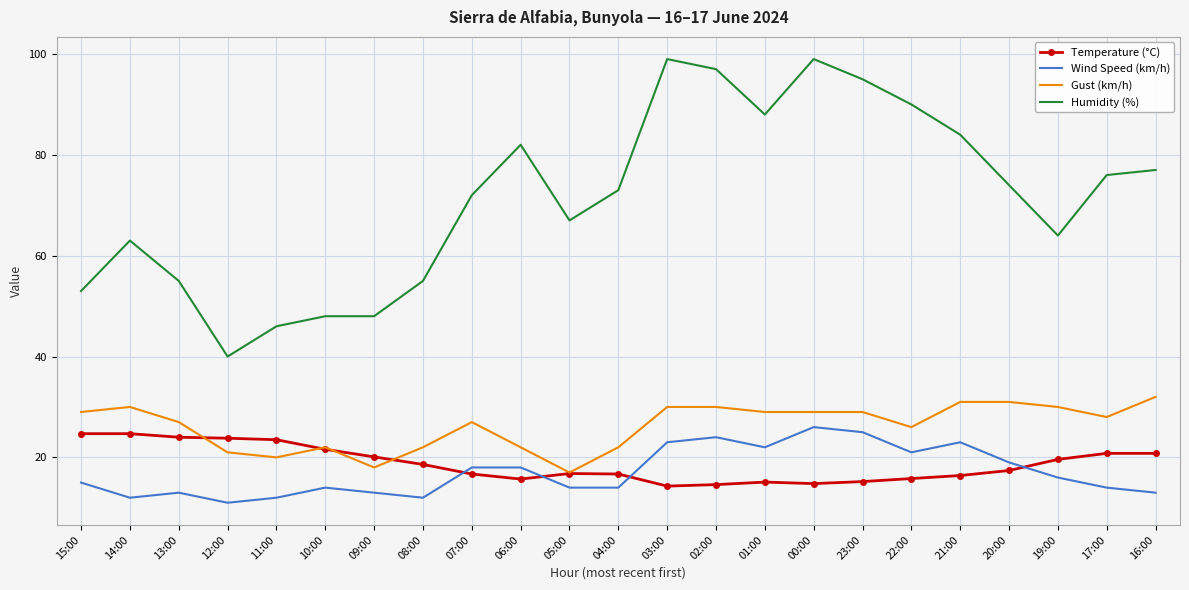

Is it true that Gust (km/h) equals 8.1 at 11:00?

False